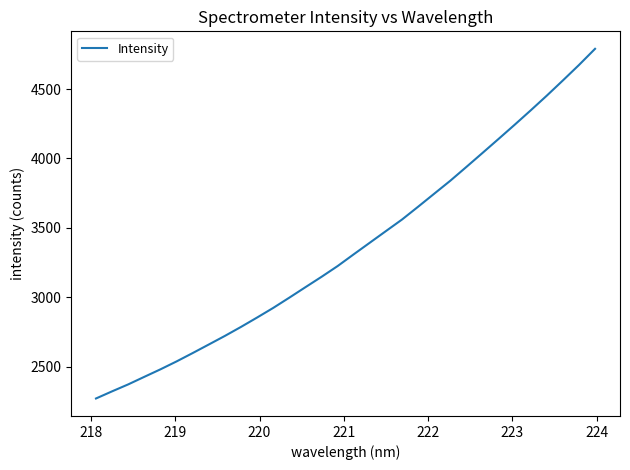

Reading right to left, what are all the values shown in this chart?

4789.6	4673.1	4561.8	4452.4	4346.4	4242.5	4140.3	4039.2	3938.6	3839.2	3745.6	3651.9	3559.7	3476.4	3392.8	3309.1	3224.5	3147.0	3072.2	2996.8	2922.9	2853.7	2786.1	2721.2	2659.3	2597.6	2537.4	2480.4	2426.4	2371.9	2321.9	2270.4